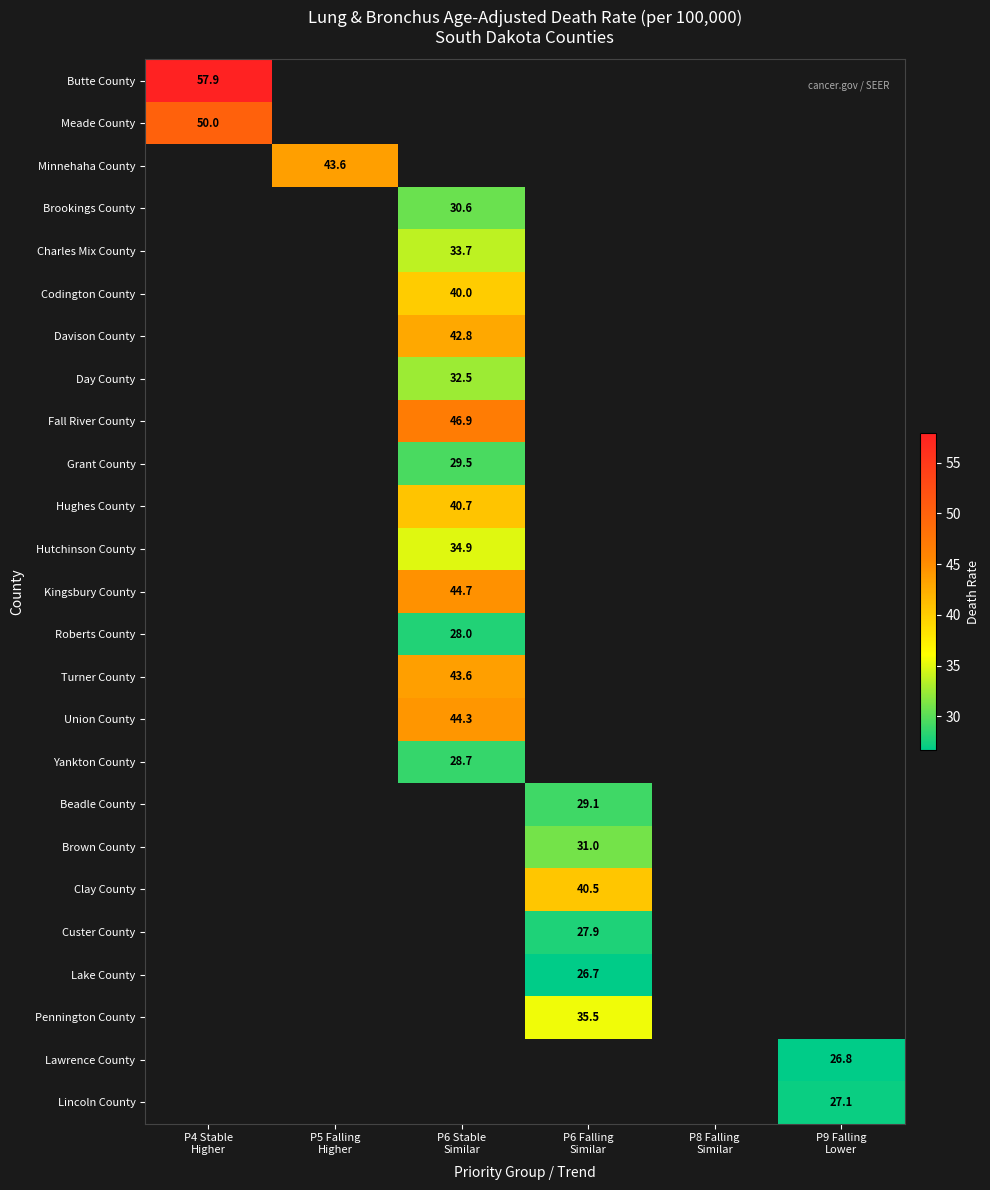

How many data points in Pennington County are above 35?

1